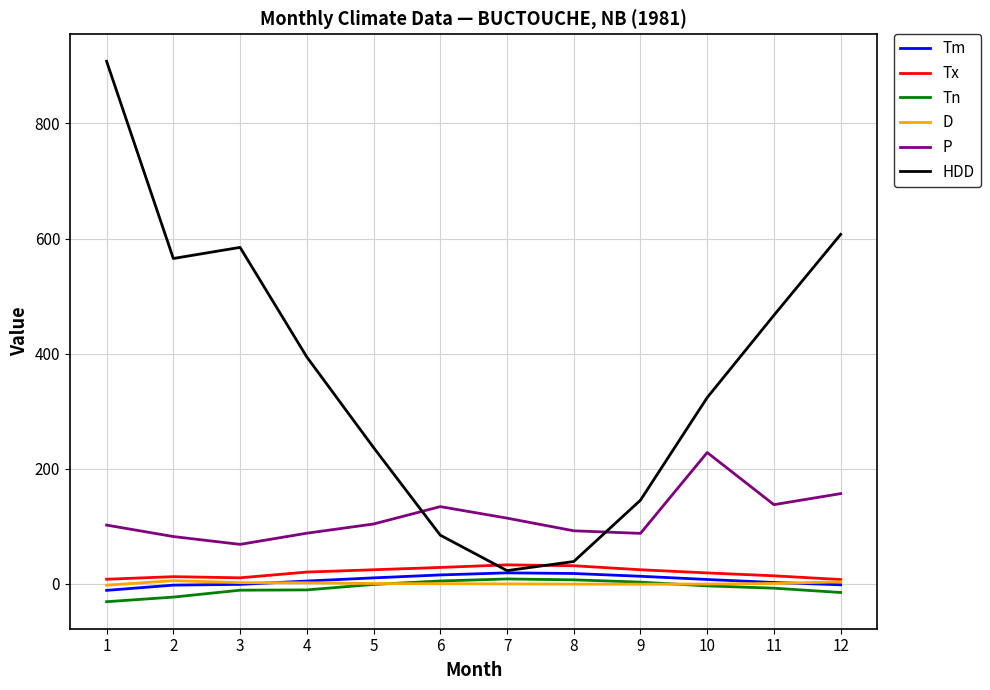

Is the value of Tx at 5 greater than the value of Tn at 5?

Yes